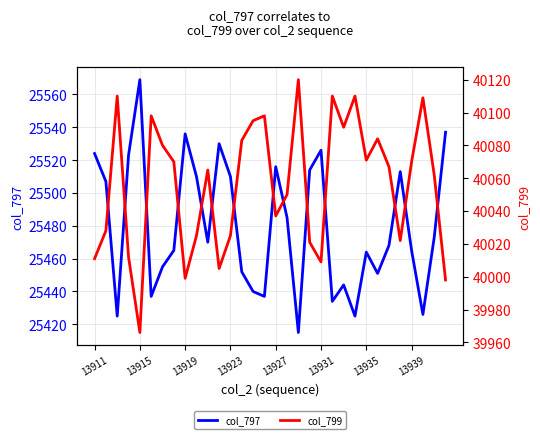

At which label does col_797 first exceed 25470?

13911